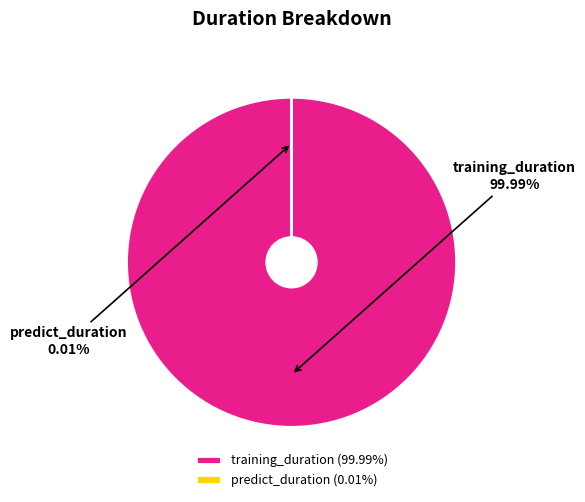

Rank the categories by value from highest to lowest.

training_duration, predict_duration